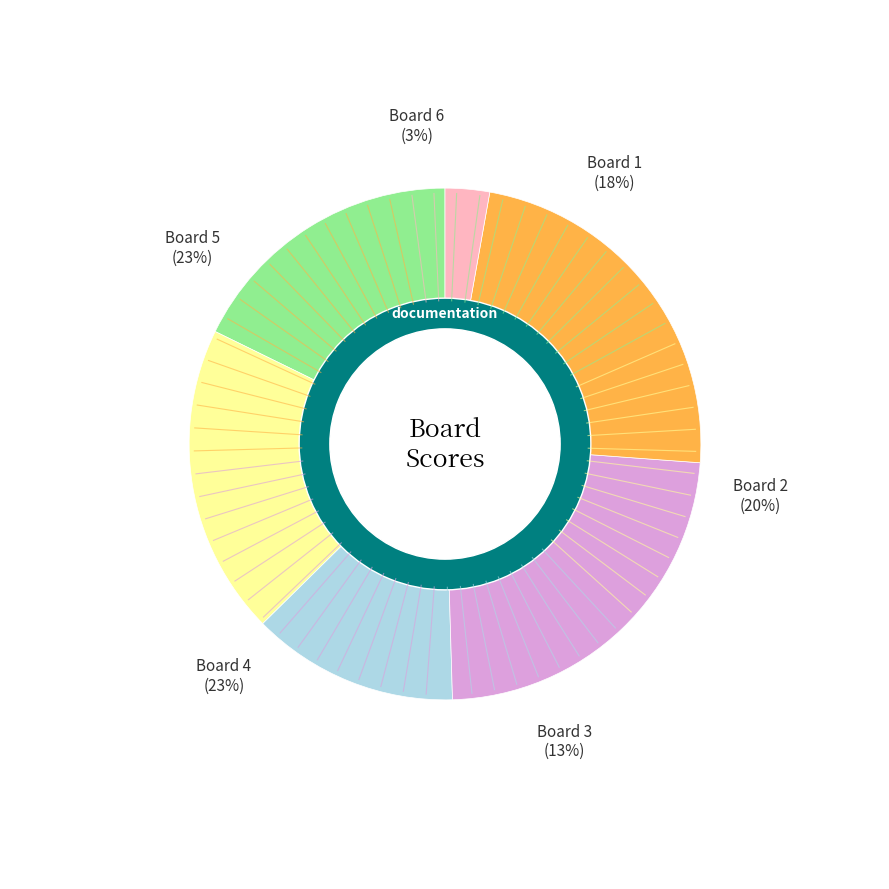

How much of the chart is everything except Board 4?

76.6%